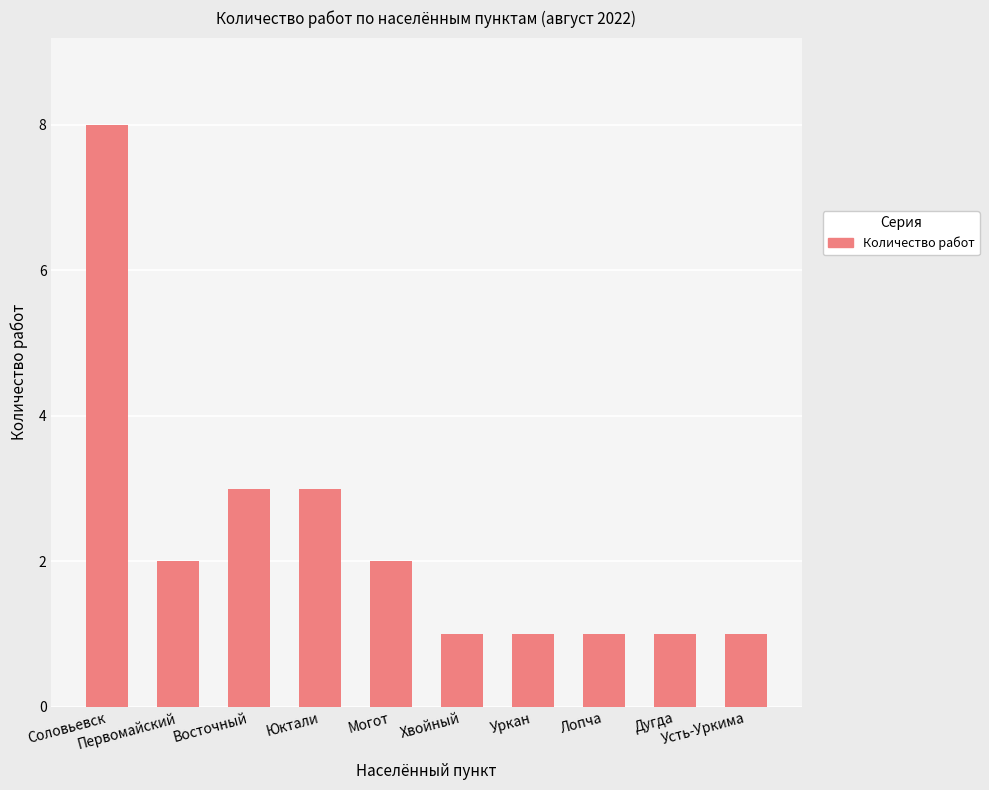

How many values are below 2?

5